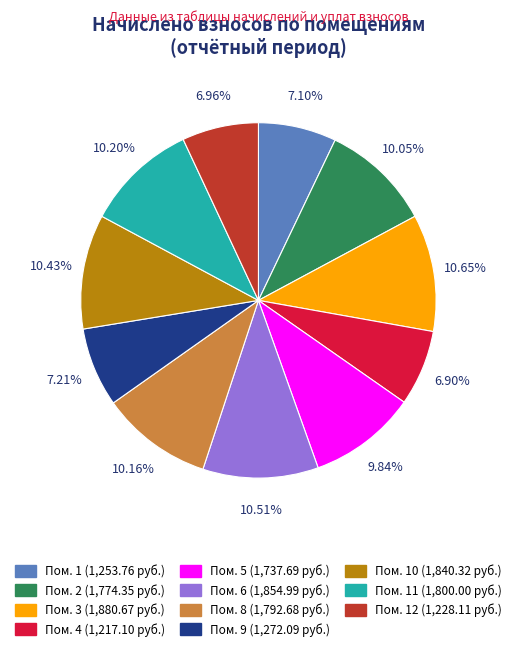

Does any single category account for the majority?

No